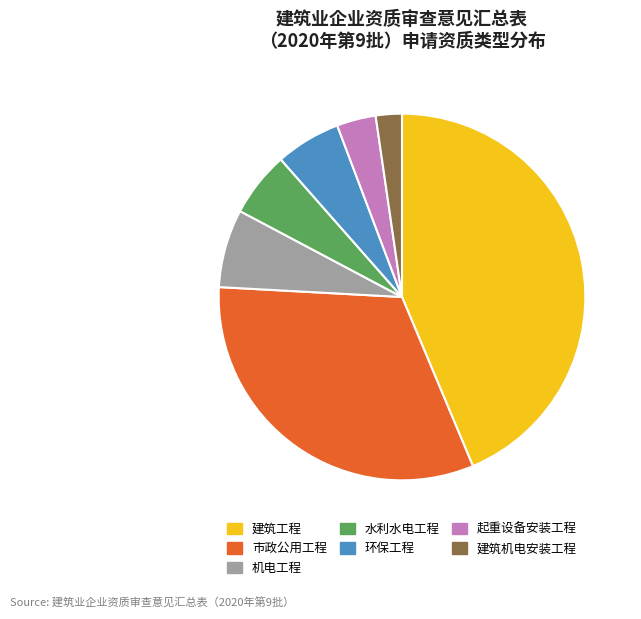

Which has a higher value, 建筑机电安装工程 or 环保工程?

环保工程